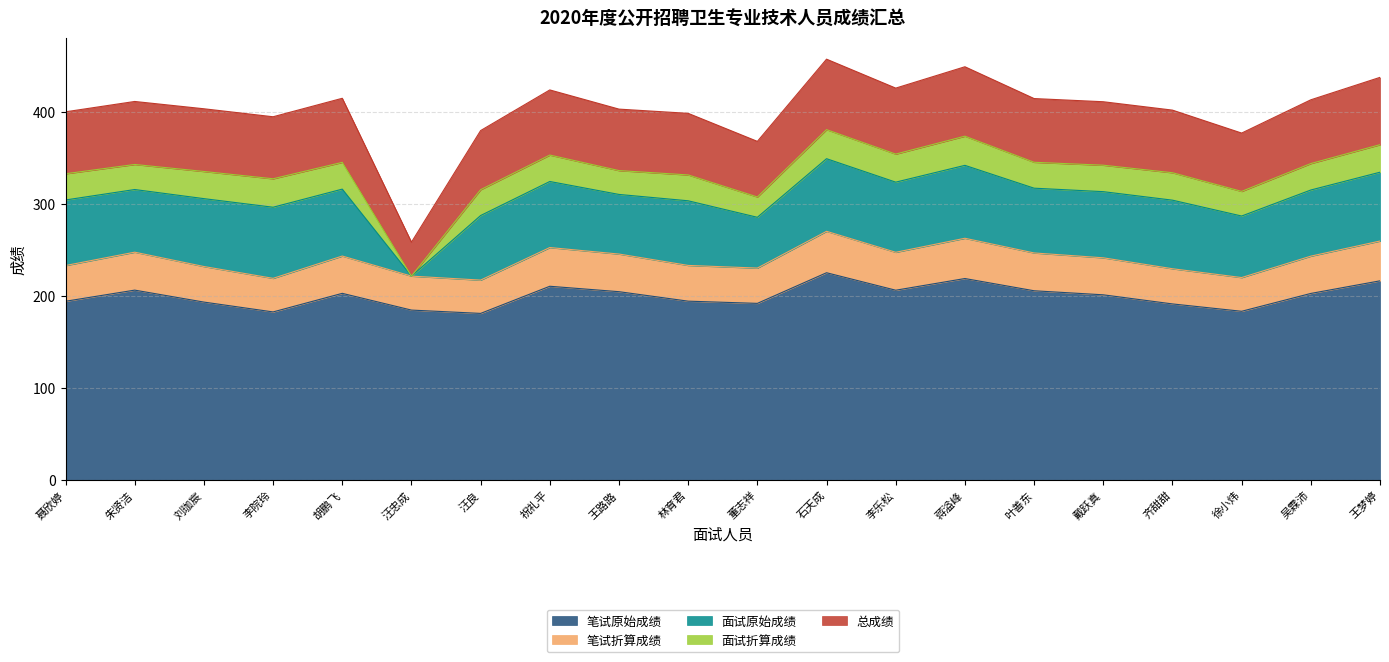

How many data points in 笔试折算成绩 are less than 243?

10